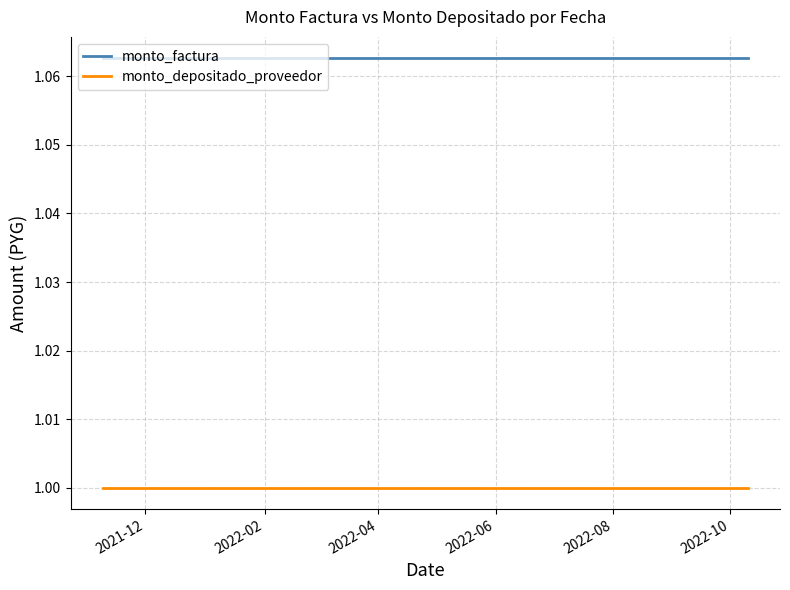

What is the smallest value displayed?

1.0